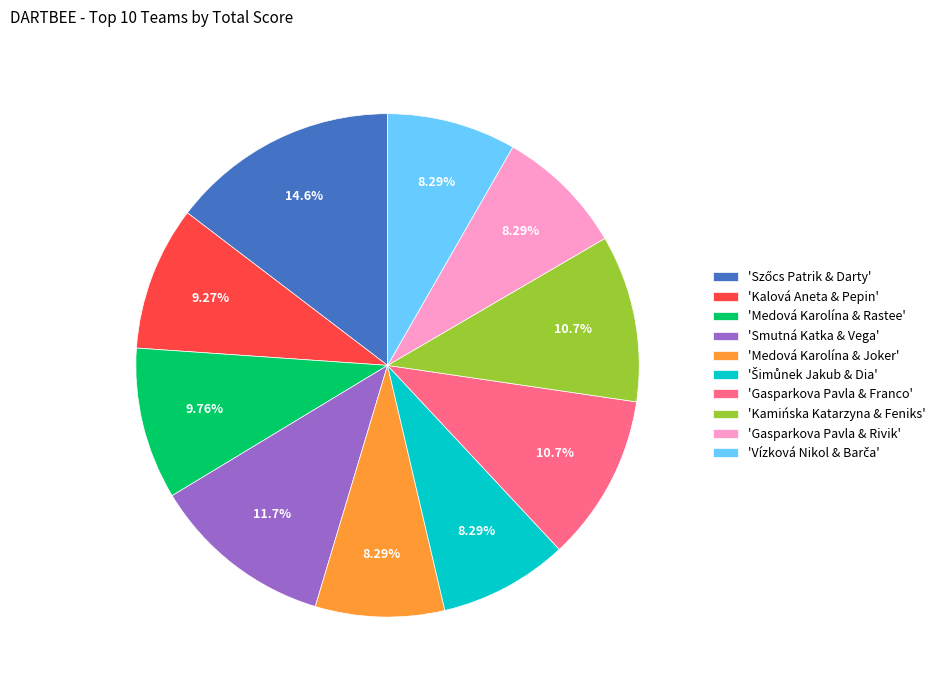

Which has a higher value, 'Medová Karolína & Joker' or 'Medová Karolína & Rastee'?

'Medová Karolína & Rastee'